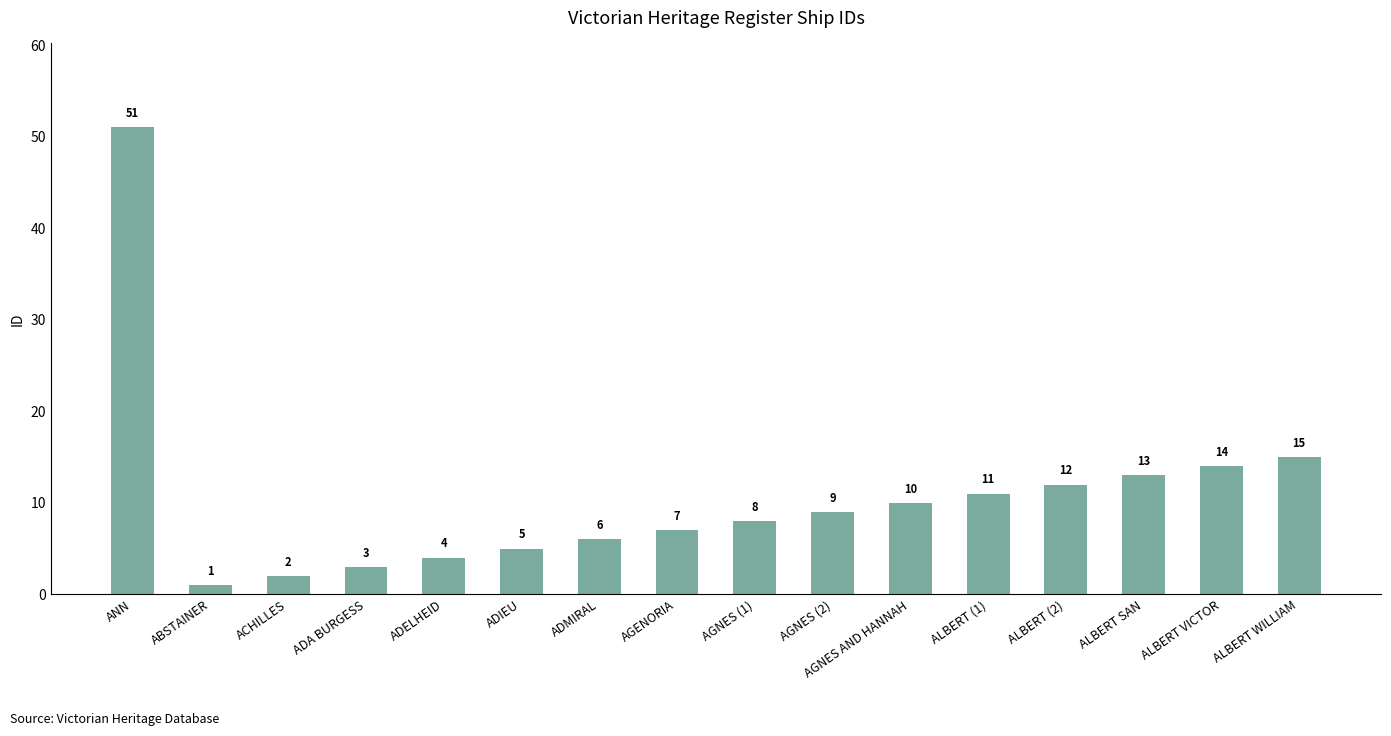

What is the value of the 6th bar from the left?

5